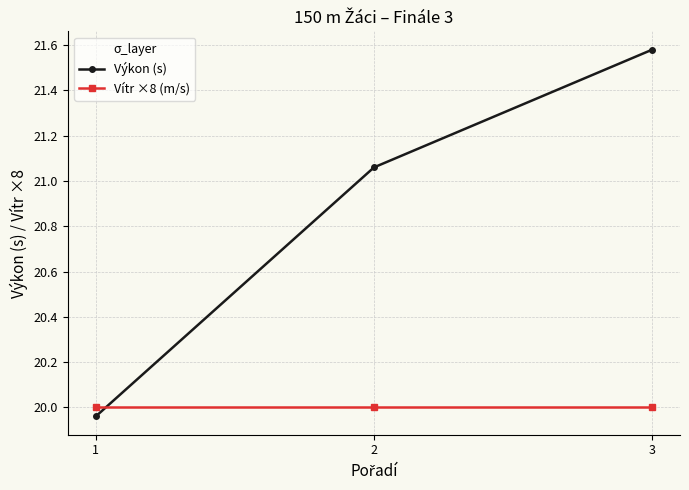

Which series has the widest spread of values?

Výkon (s)